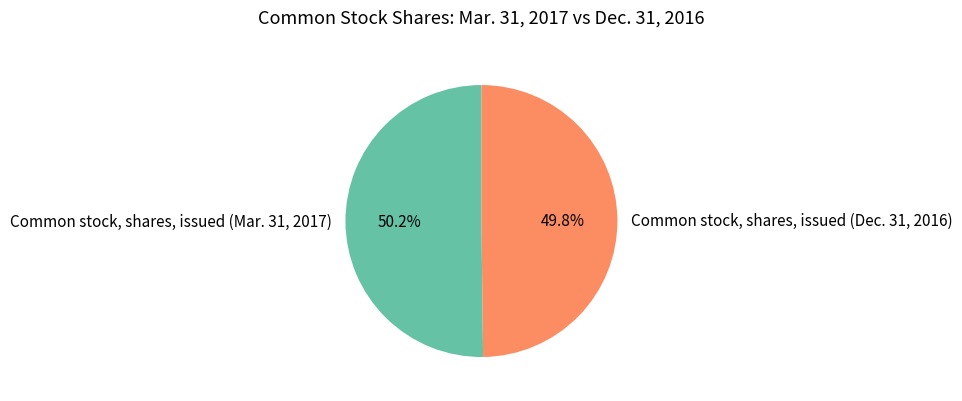

To the nearest percent, what is the average slice percentage?

50%